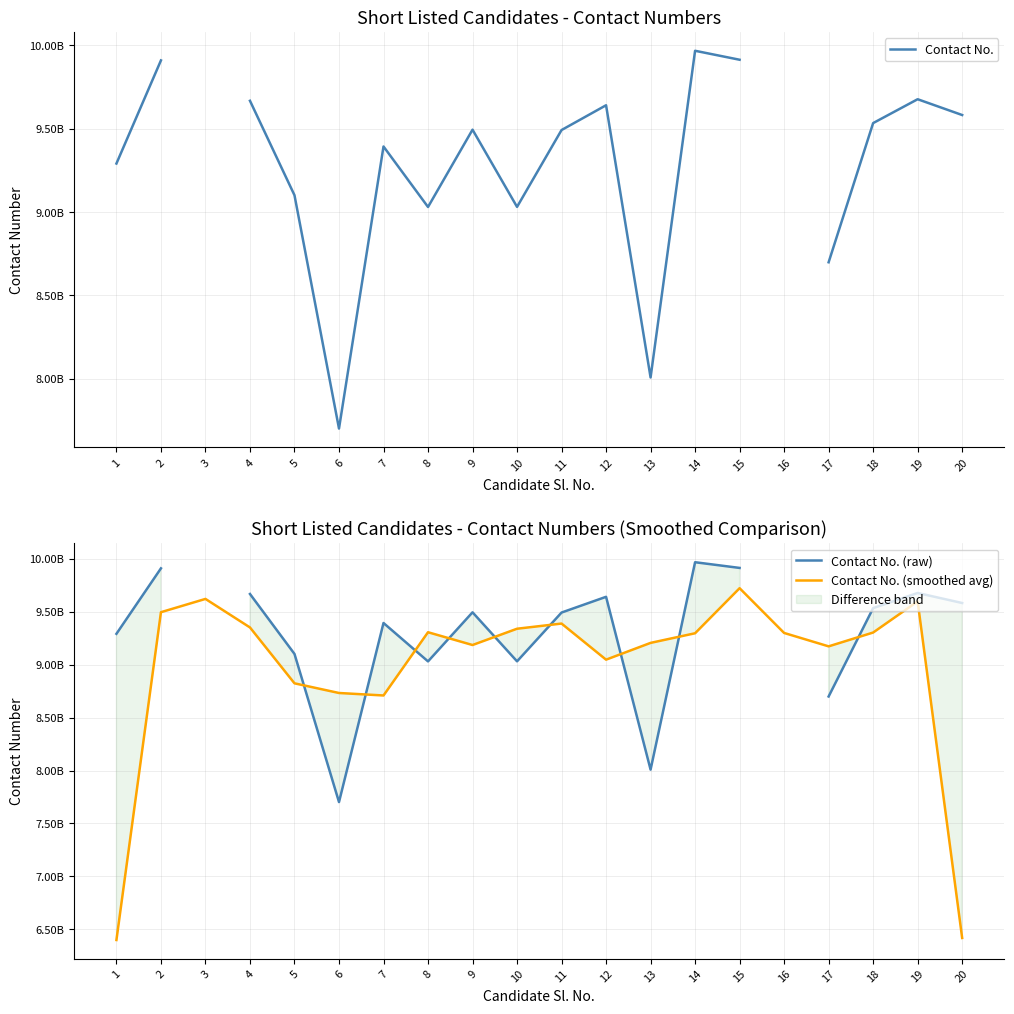

What is the difference between the maximum and minimum values in the Contact No. (raw) series?

2264174770.0